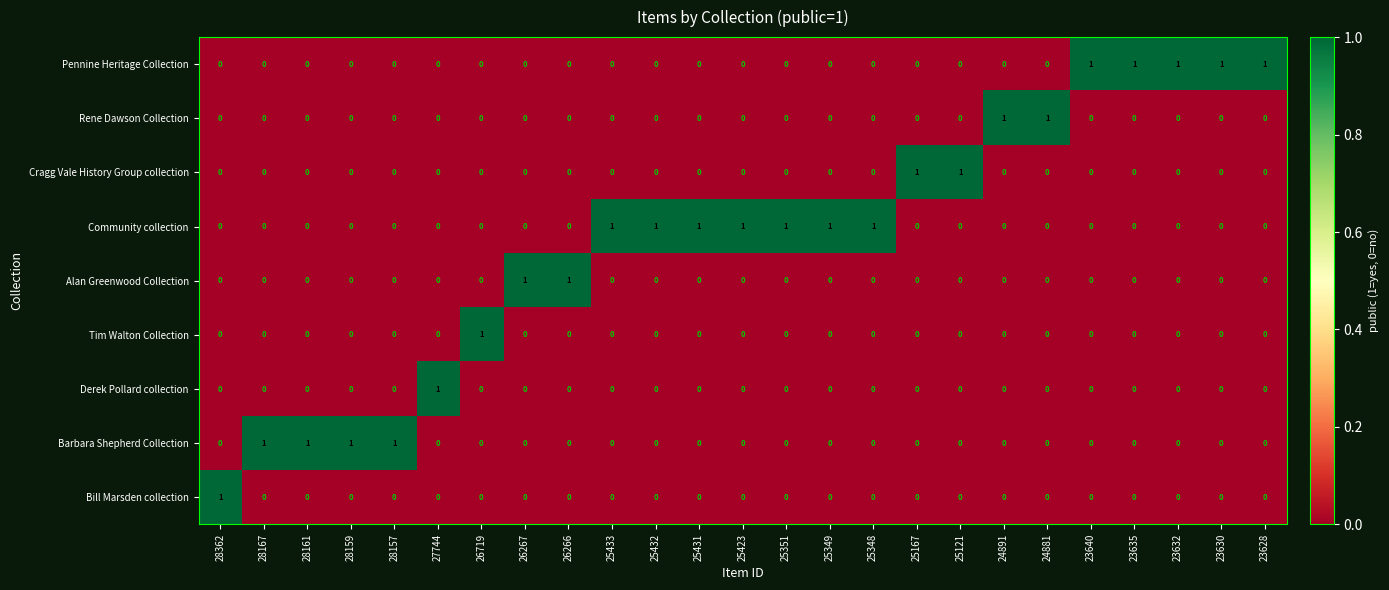

At how many categories does at least one series exceed 0?

25